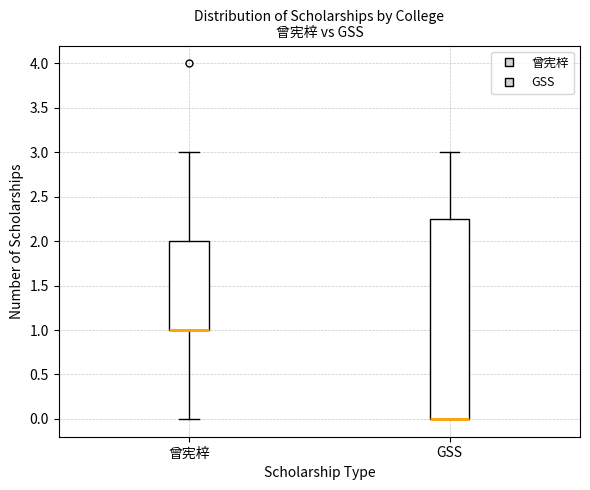

Reading left to right, read every box against the y-axis: the position of its median line, the range the box covers, and the ends of its whiskers. The values are not printed on the chart, so give them approximately, as read against the axis.

曾宪梓: median 1.00 (drawn on the box's lower edge), box 1.00 to 2.00, whiskers 0.00 to 3.00
GSS: median 0.00 (drawn on the box's lower edge), box 0.00 to 2.25, whiskers 0.00 to 3.00